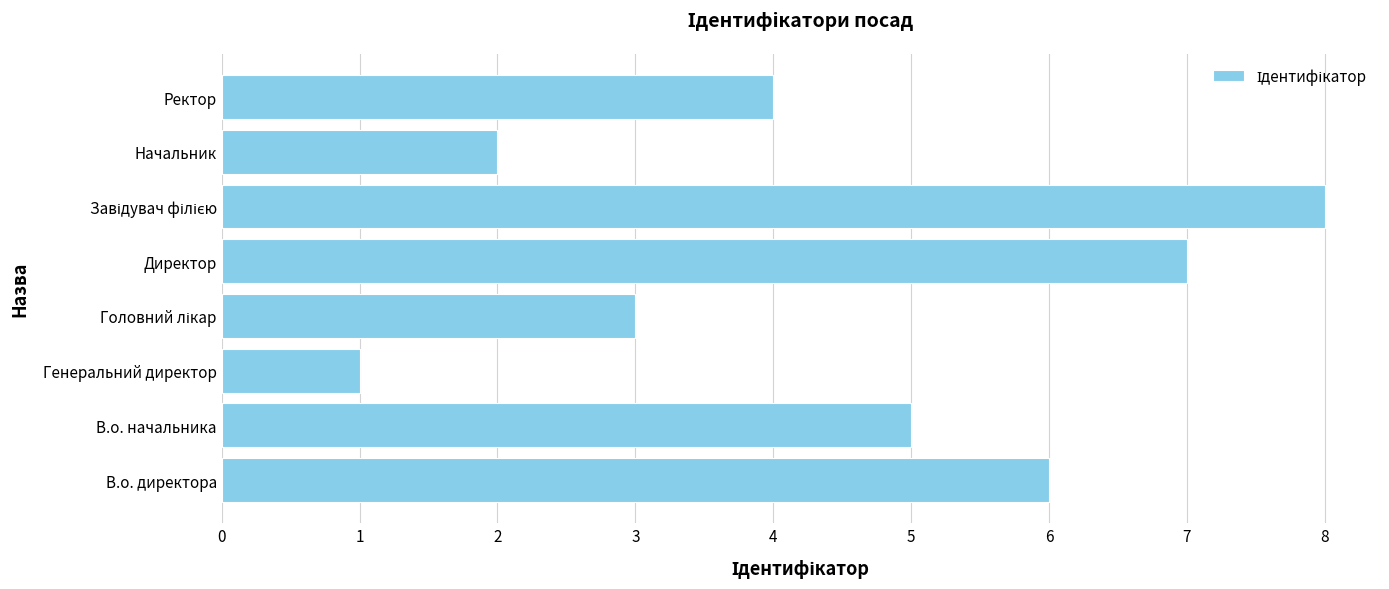

The value at В.о. директора is 6. True or false?

True